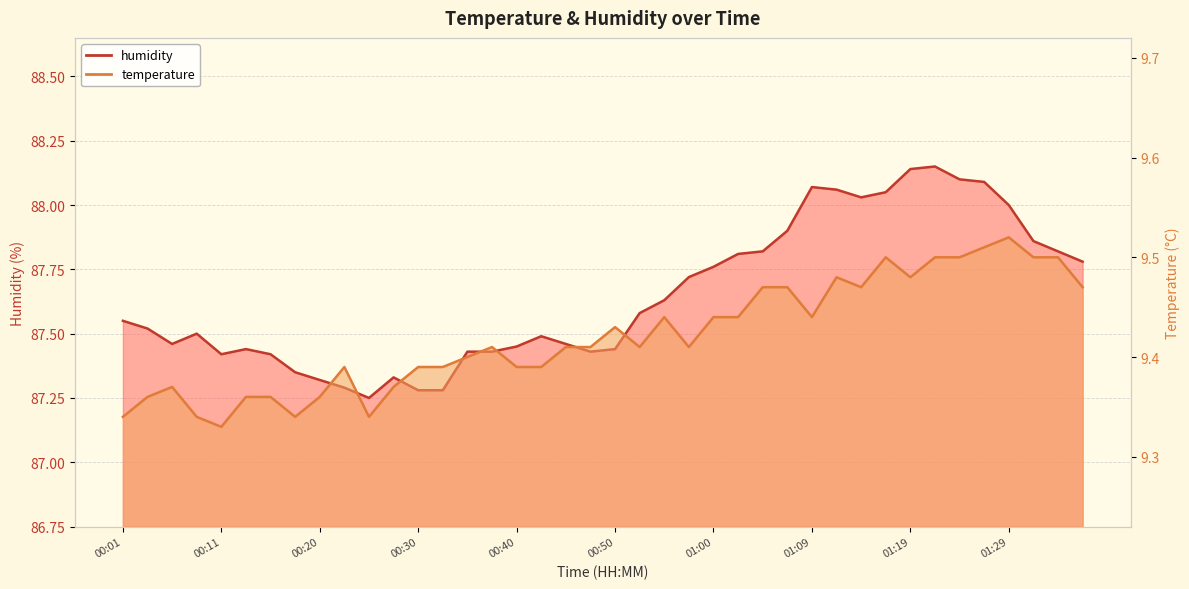

Which category has the highest value across all series?

01:22